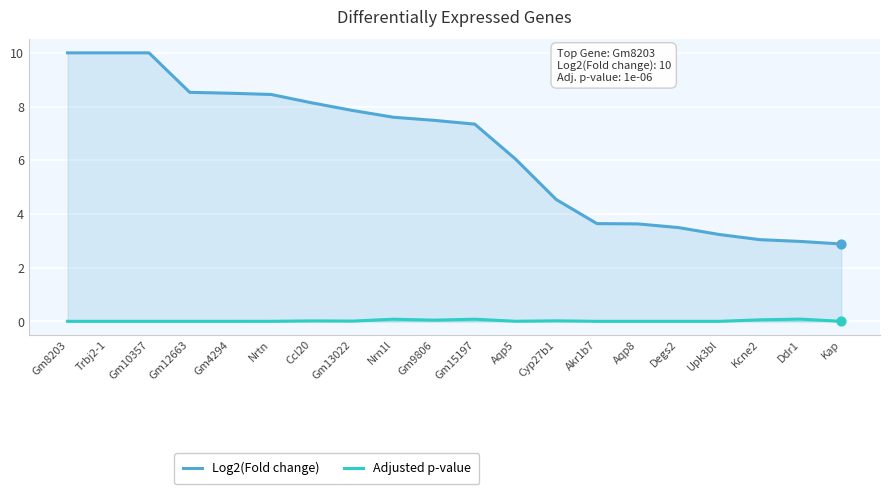

Is the value of Log2(Fold change) at Cyp27b1 greater than the value of Adjusted p-value at Gm9806?

Yes